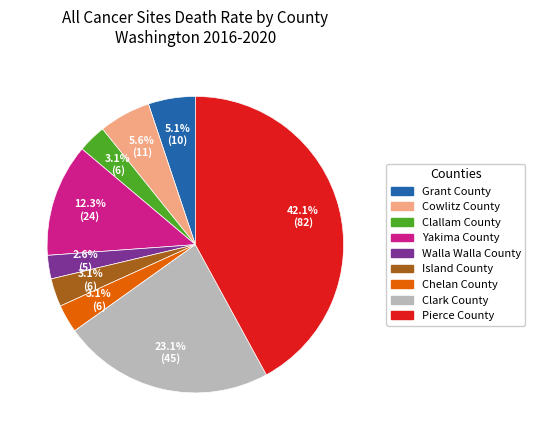

Does Walla Walla County account for over 50% of the chart?

No